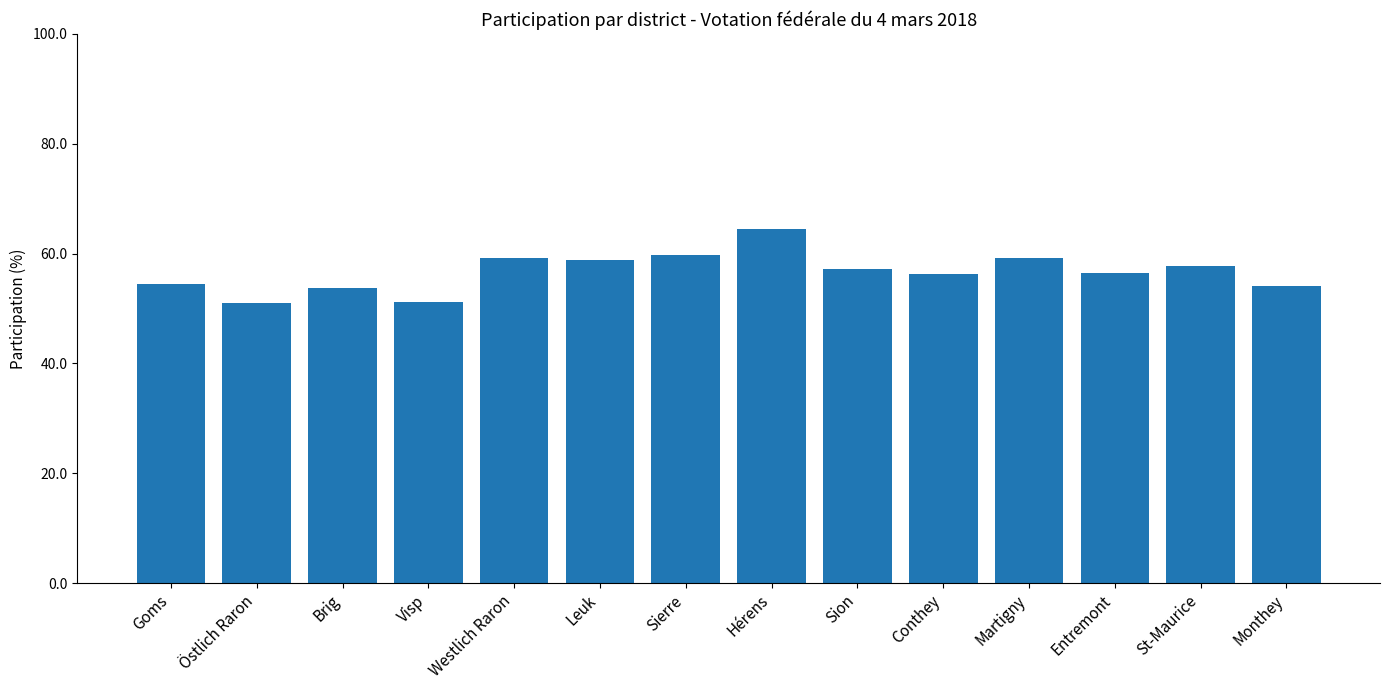

What is the difference between the values at St-Maurice and Östlich Raron?

6.7